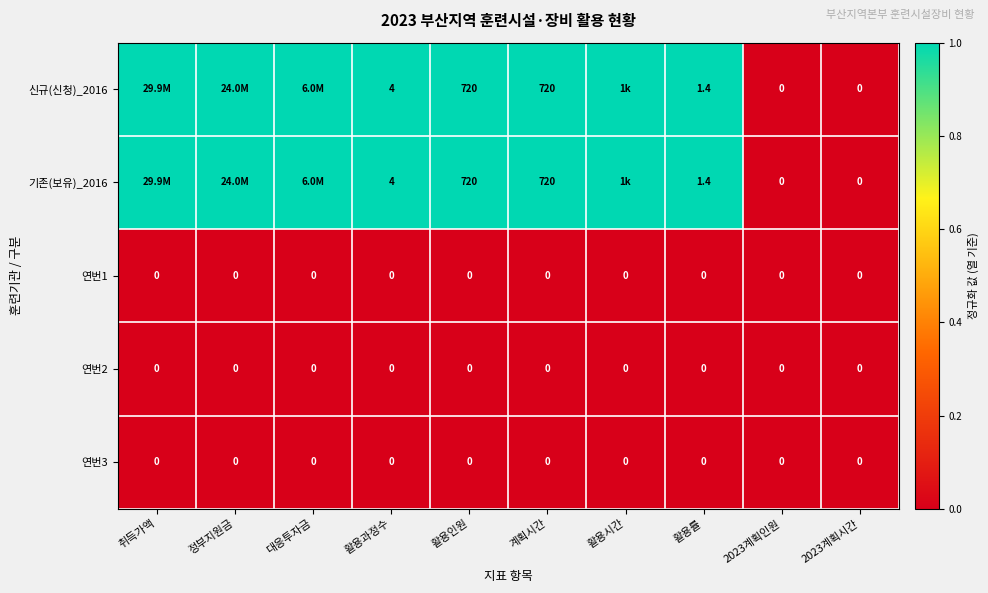

What is the total value across all series at 활용인원?

1440.0